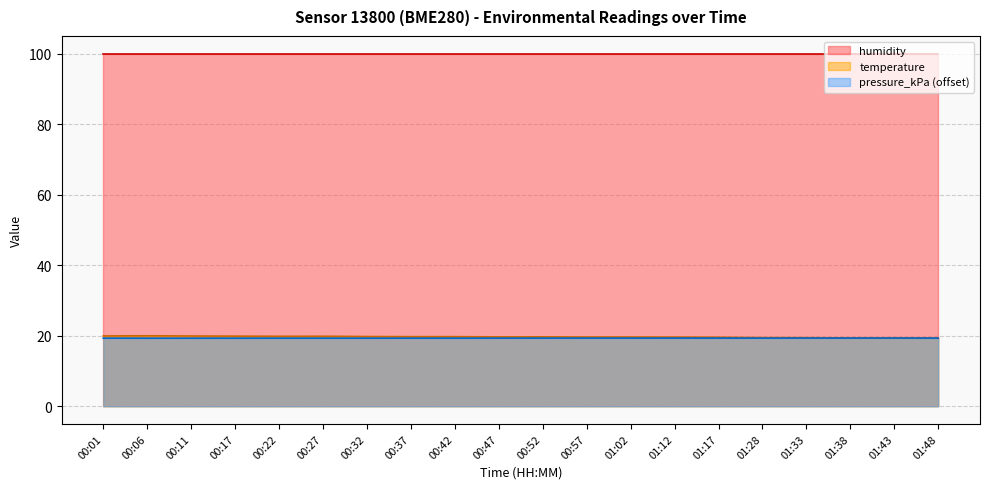

How many times do temperature and pressure_kPa cross each other?

1